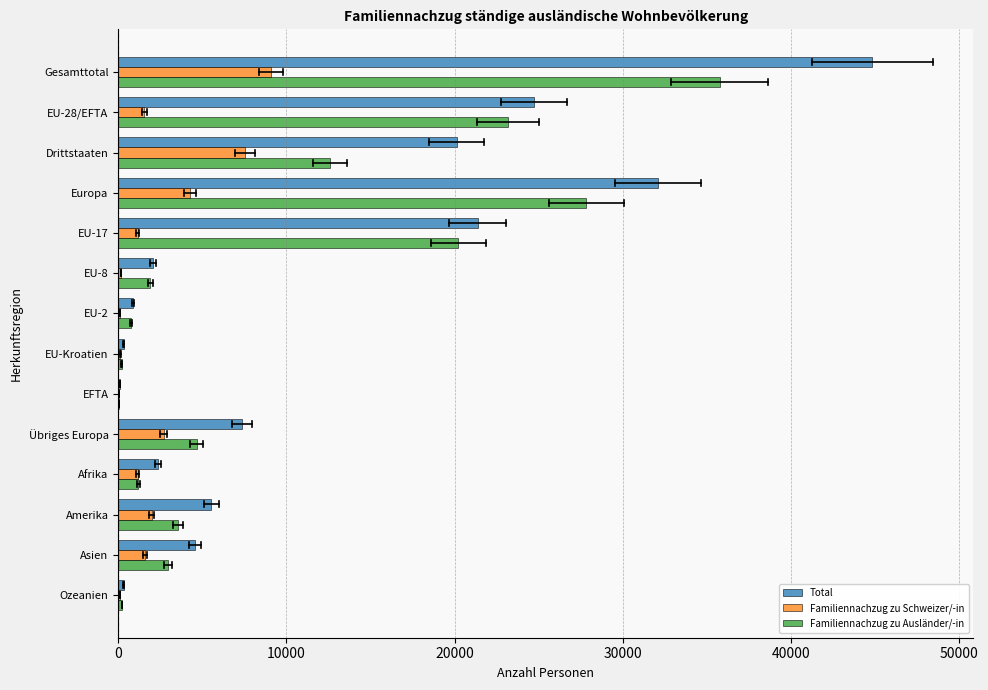

The value of Total at Drittstaaten is 7681. True or false?

False